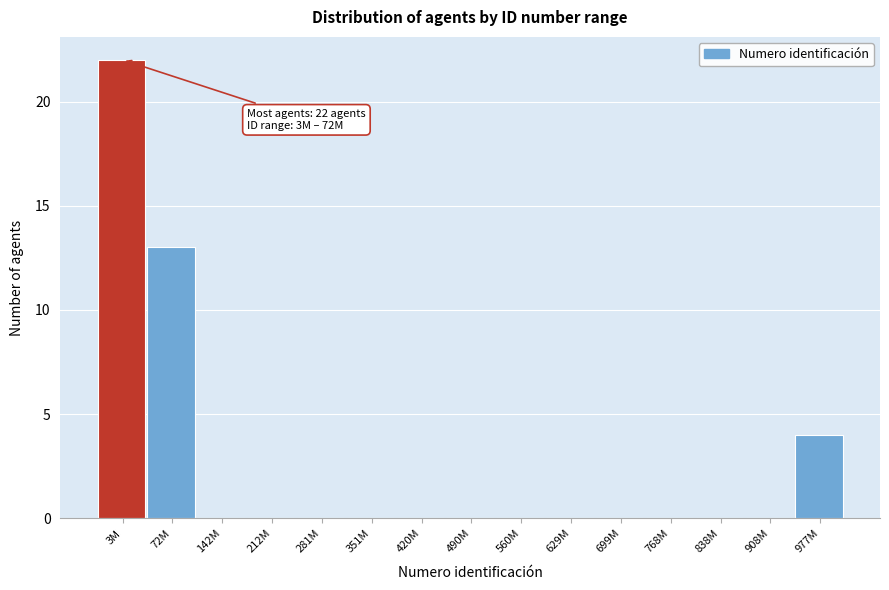

Reading left to right, list all the values displayed in this chart.

3M=22	72M=13	142M=0	212M=0	281M=0	351M=0	420M=0	490M=0	560M=0	629M=0	699M=0	768M=0	838M=0	908M=0	977M=4